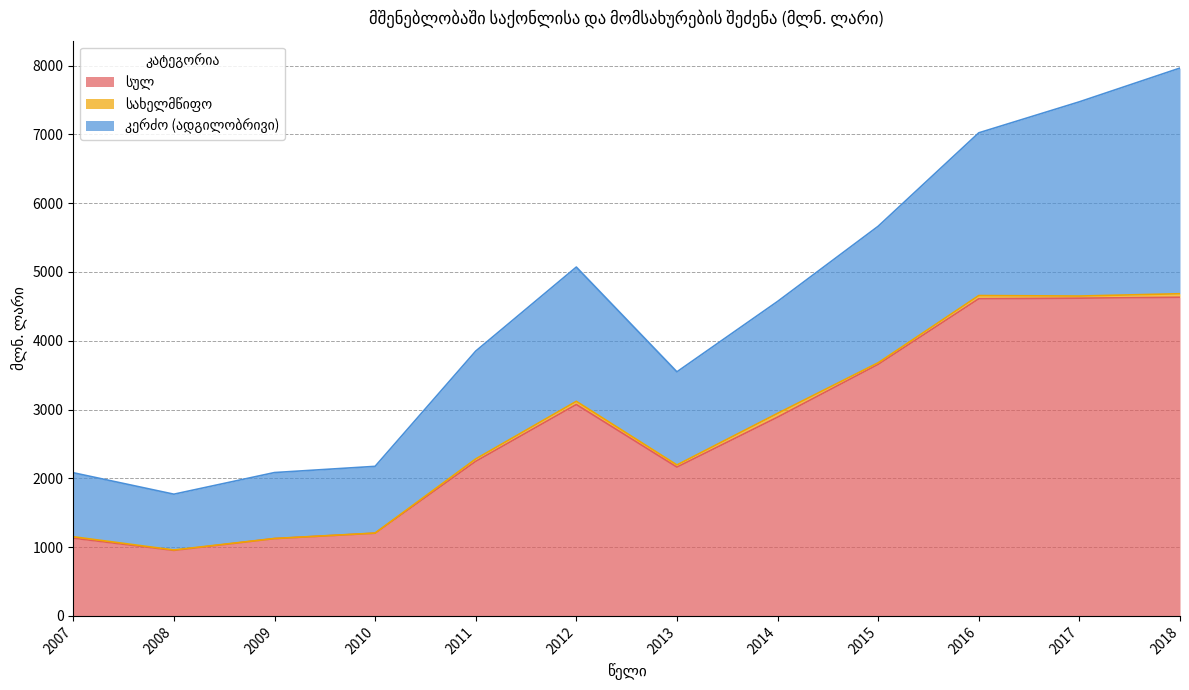

True or false: სულ has more than 2 points higher than both neighbors.

False